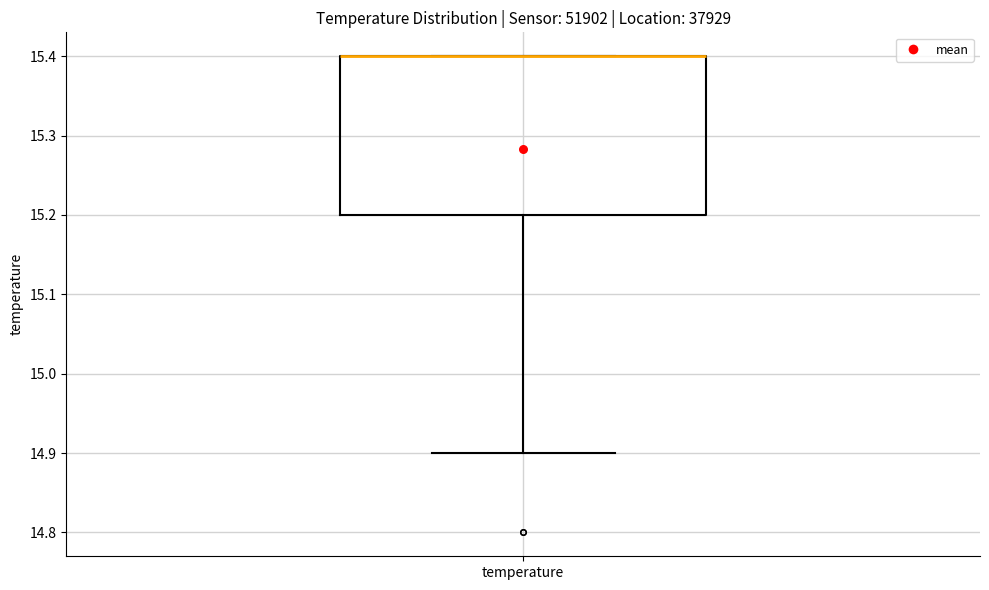

Transcribe this box plot: give where the median line is, the range the box spans, and where the two whiskers end, as read against the y-axis. The values are not printed on the chart, so give them approximately, as read against the axis.

median 15.4 (drawn on the box's upper edge), box 15.2 to 15.4, whiskers 14.9 to 15.4